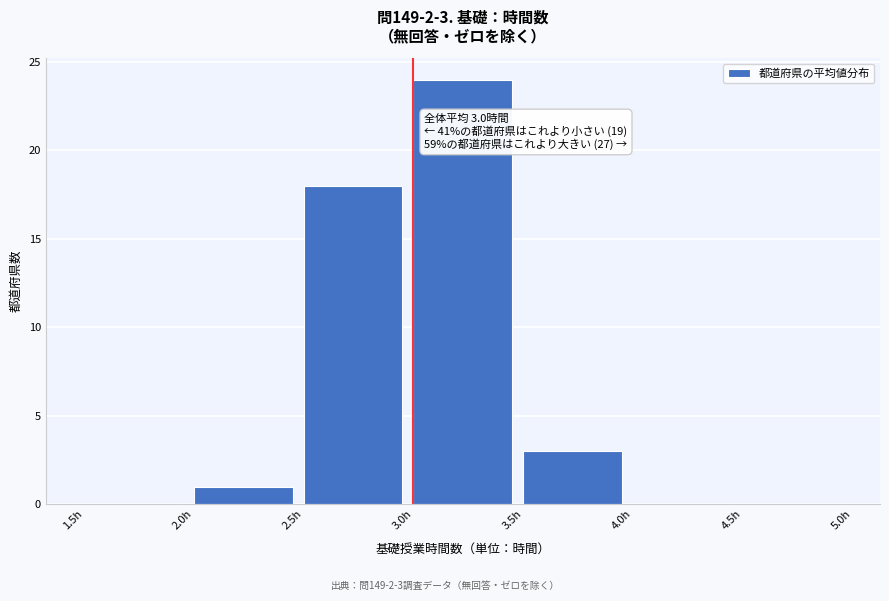

Which range on the x-axis has the tallest bar?

3.0 to 3.5